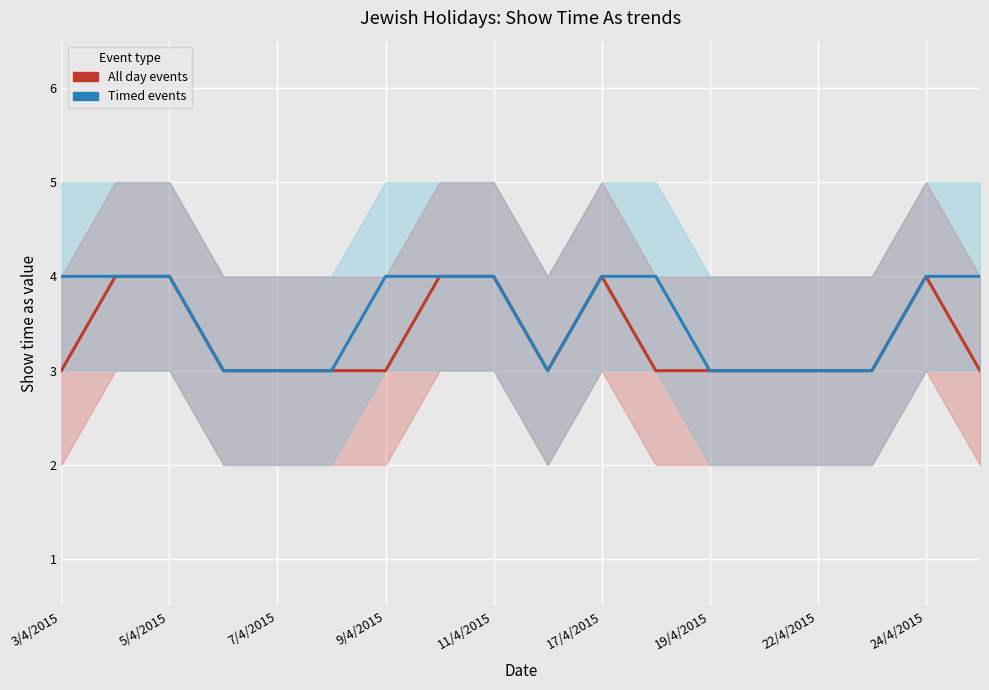

How many lines are shown in the chart?

2